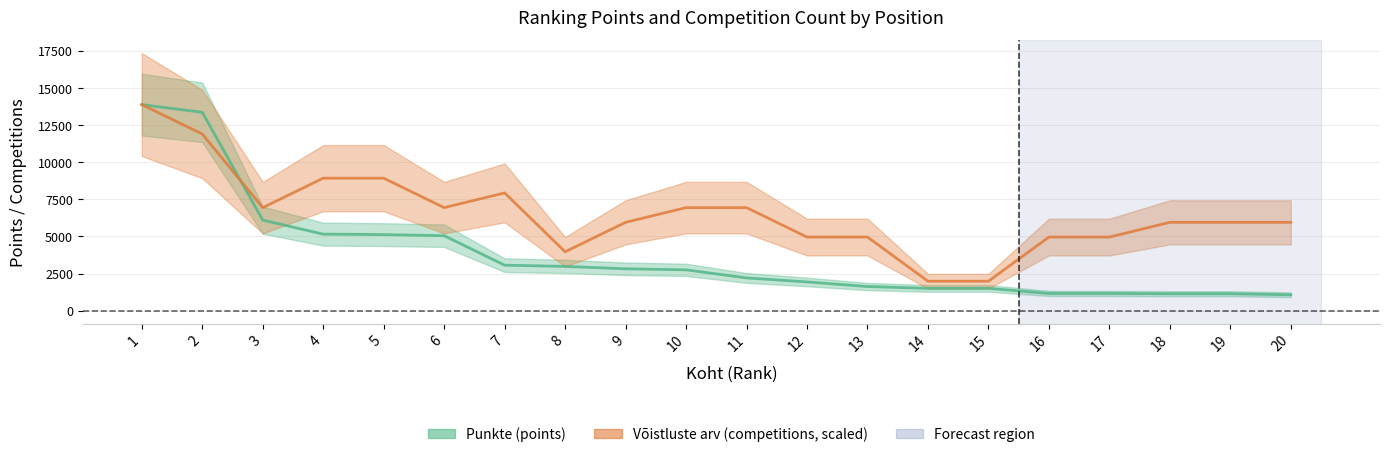

How many intersections are there between Võistluste arv and Punkte?

1